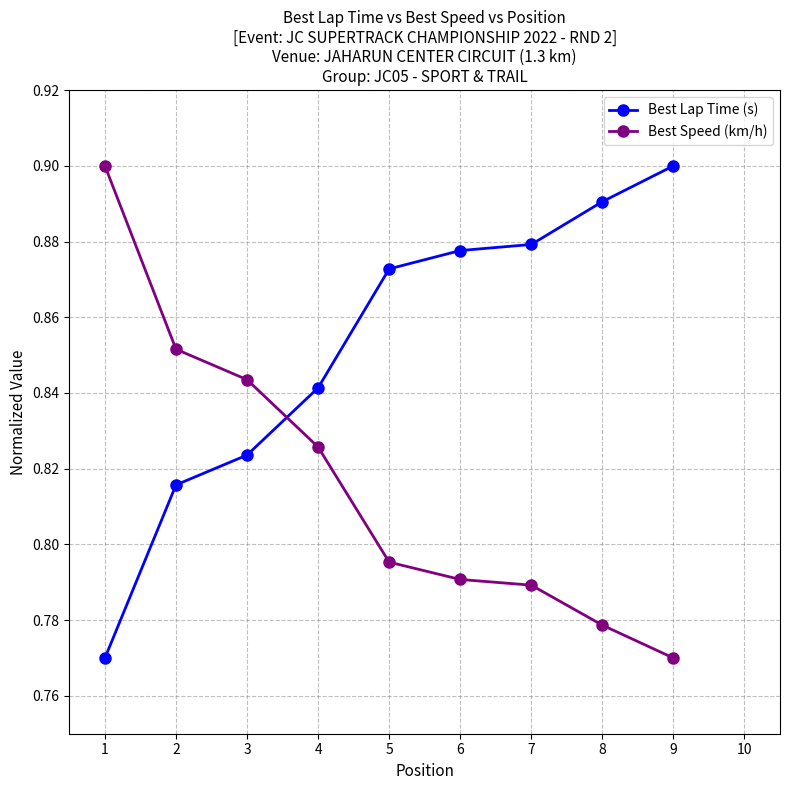

True or false: Best Lap Time (s) has more than 2 points higher than both neighbors.

False